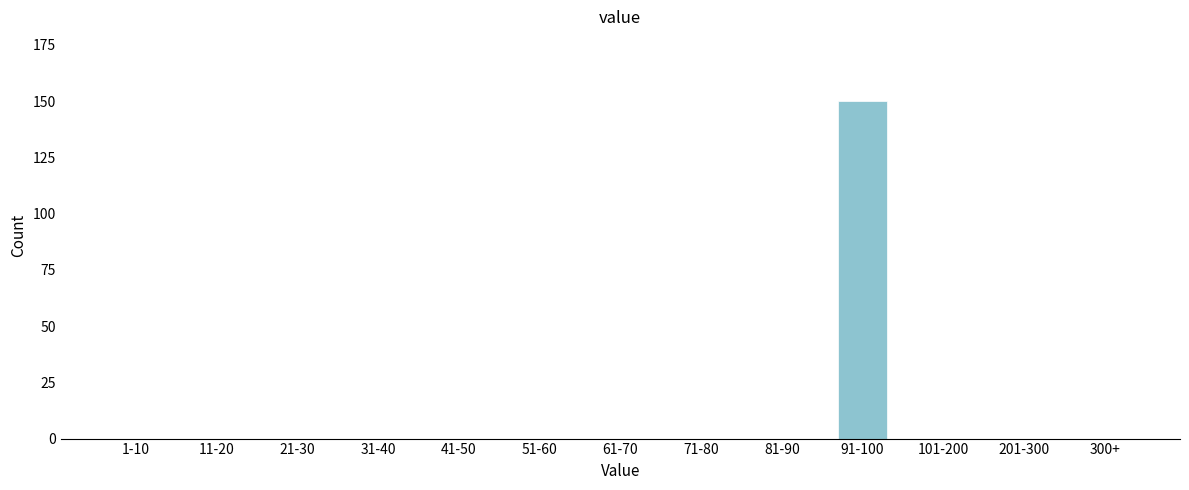

Reading right to left, what are all the values shown in this chart?

300+=0	201-300=0	101-200=0	91-100=150	81-90=0	71-80=0	61-70=0	51-60=0	41-50=0	31-40=0	21-30=0	11-20=0	1-10=0